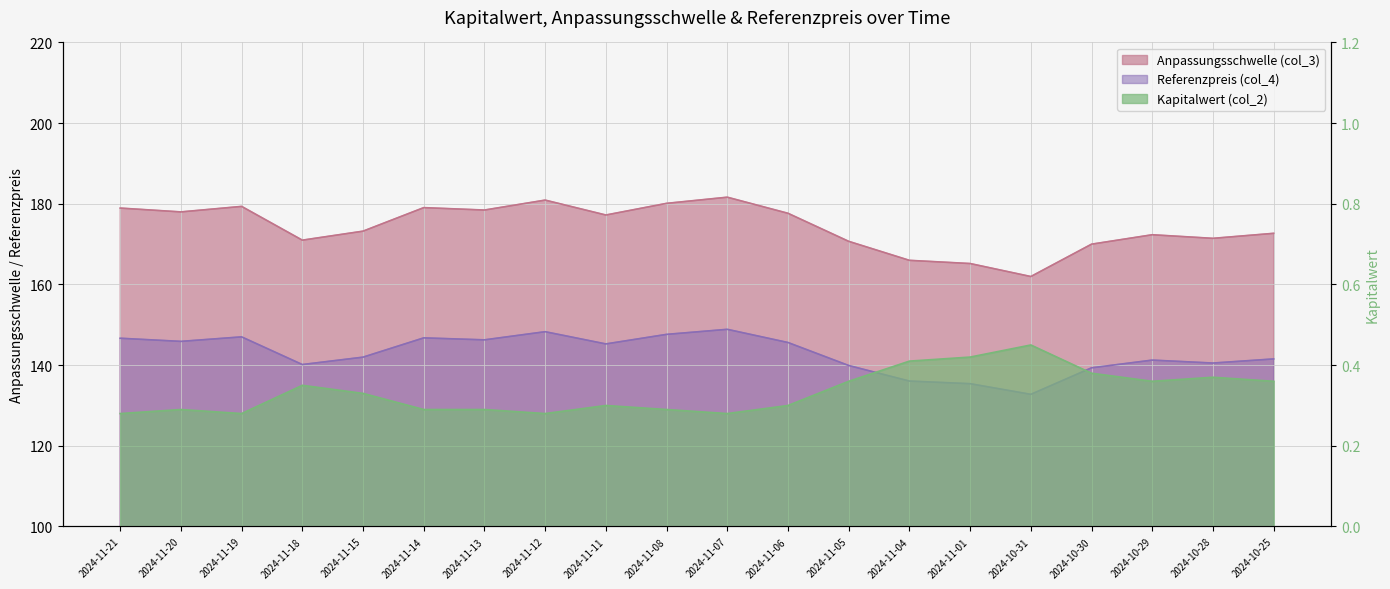

Count the number of categories in the chart.

20